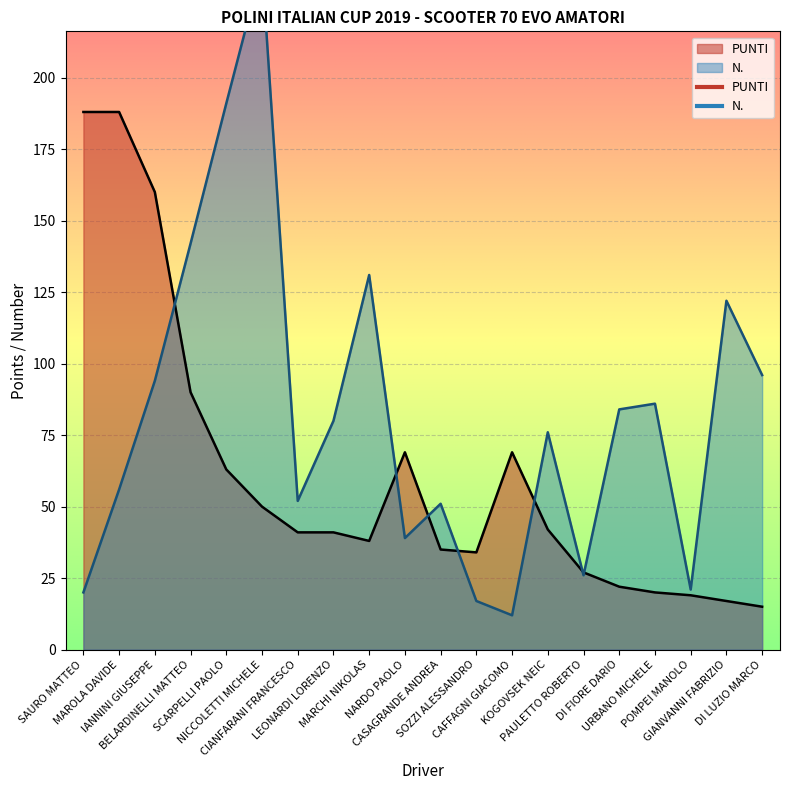

True or false: PUNTI has a value of 69 at CAFFAGNI GIACOMO.

True